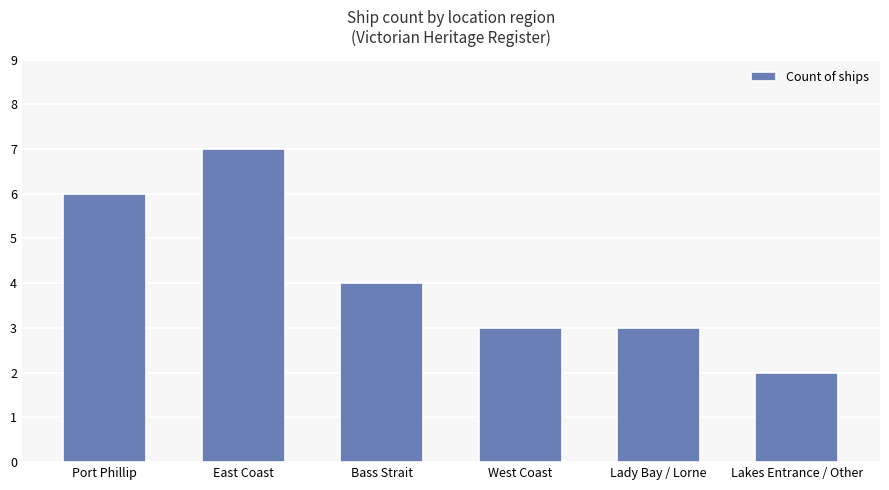

How many categories are shown in the chart?

6